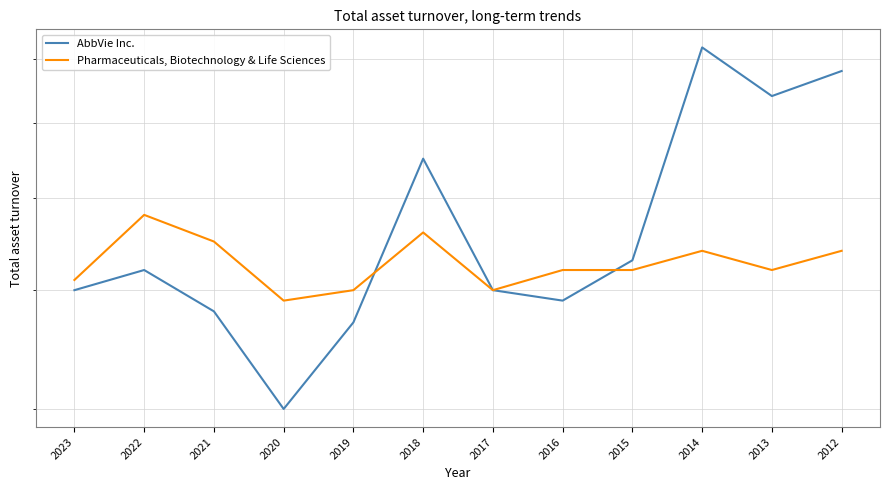

Which series has the largest total across all categories?

AbbVie Inc.